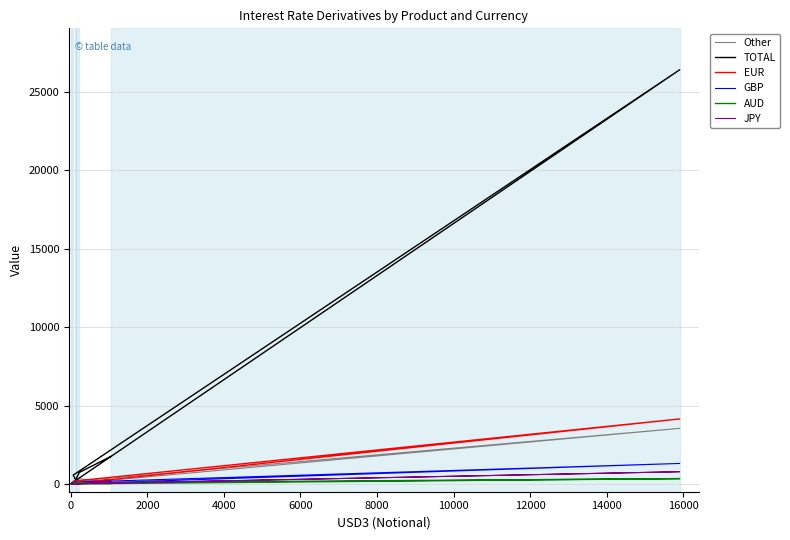

Reading left to right, extract all data points from this chart.

Other: 3	1	5	3544	155	0	331	85
TOTAL: 123	153	14	26429	561	263	728	1748
EUR: 2	7	2	4145	174	60	100	268
GBP: 11	2	2	1305	105	77	34	121
AUD: 4	0	0	336	65	0	38	16
JPY: 6	2	2	776	0	0	2	198